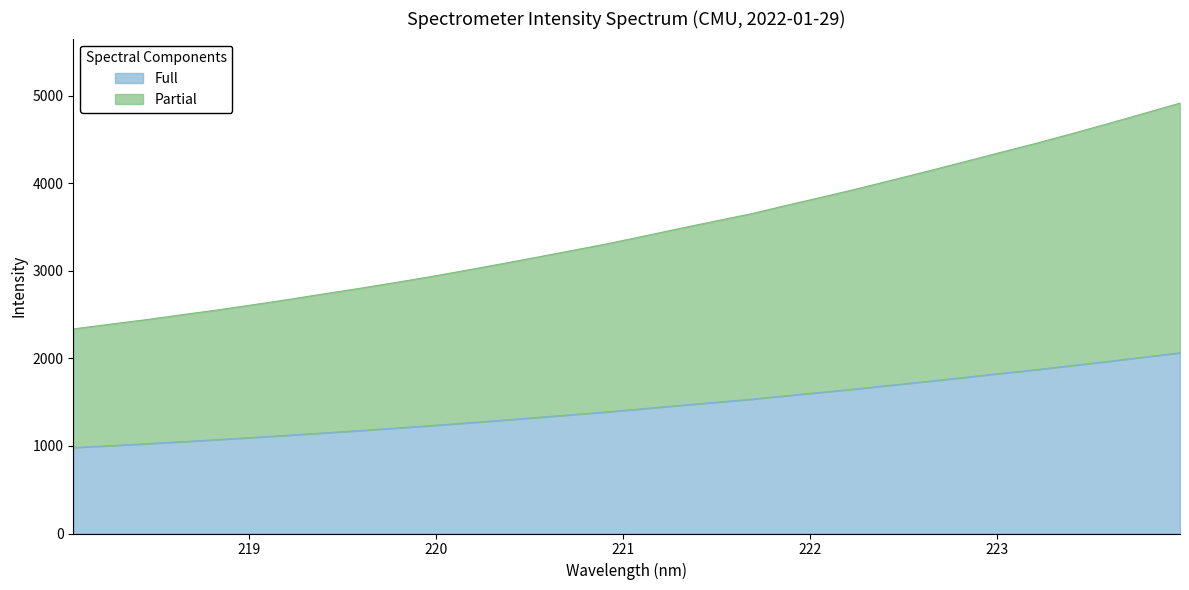

How many data points are less than 3400?

16